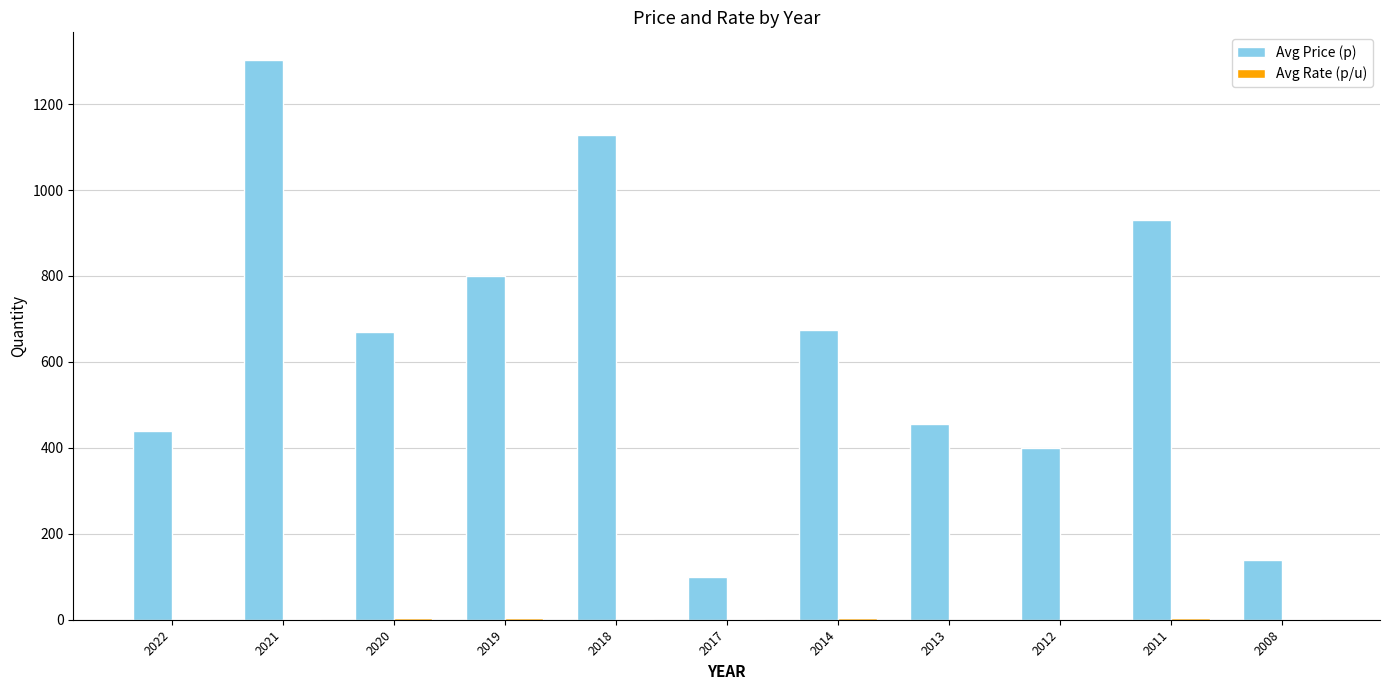

At which label does Avg Price (p) reach its peak?

2021